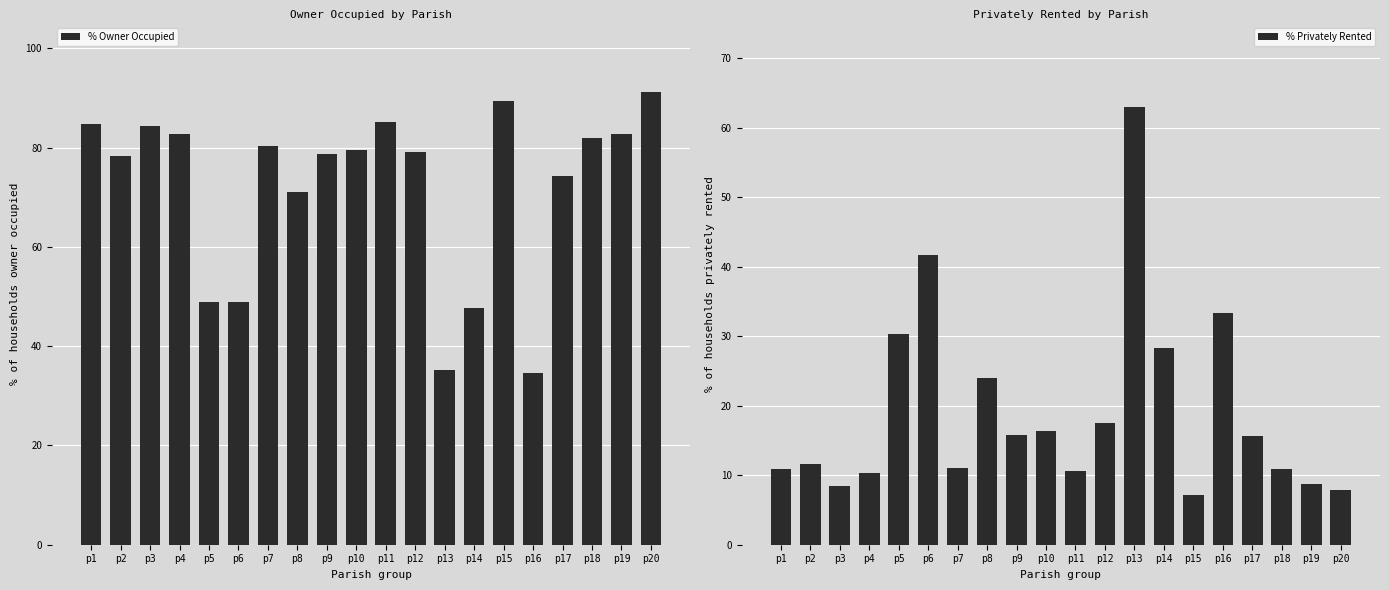

Are the bars horizontal?

No